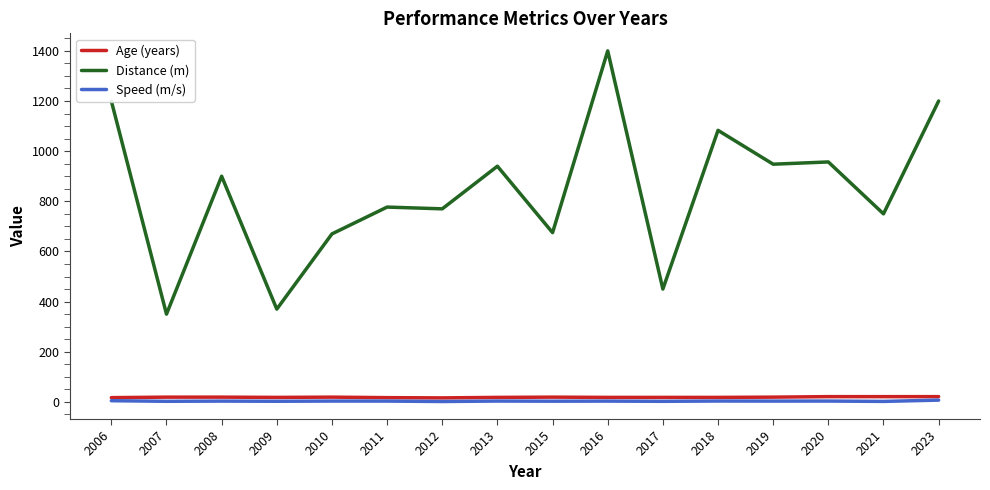

What is the average value of the Age (years) series?

18.6